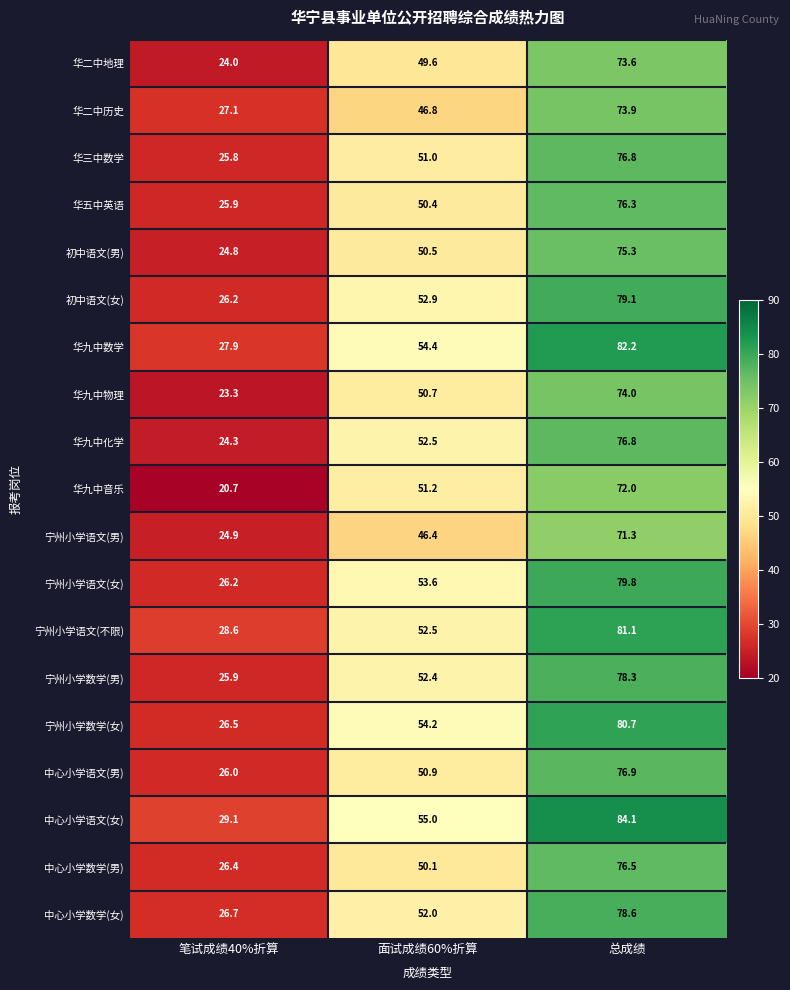

At which category is the sum across all series the highest?

总成绩